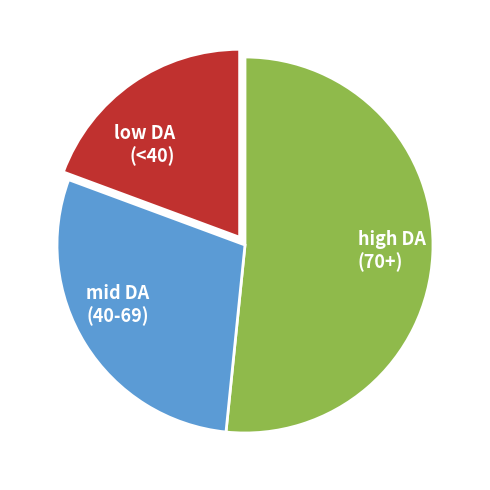

Rank the categories by value from highest to lowest.

high DA (70+), mid DA (40-69), low DA (<40)